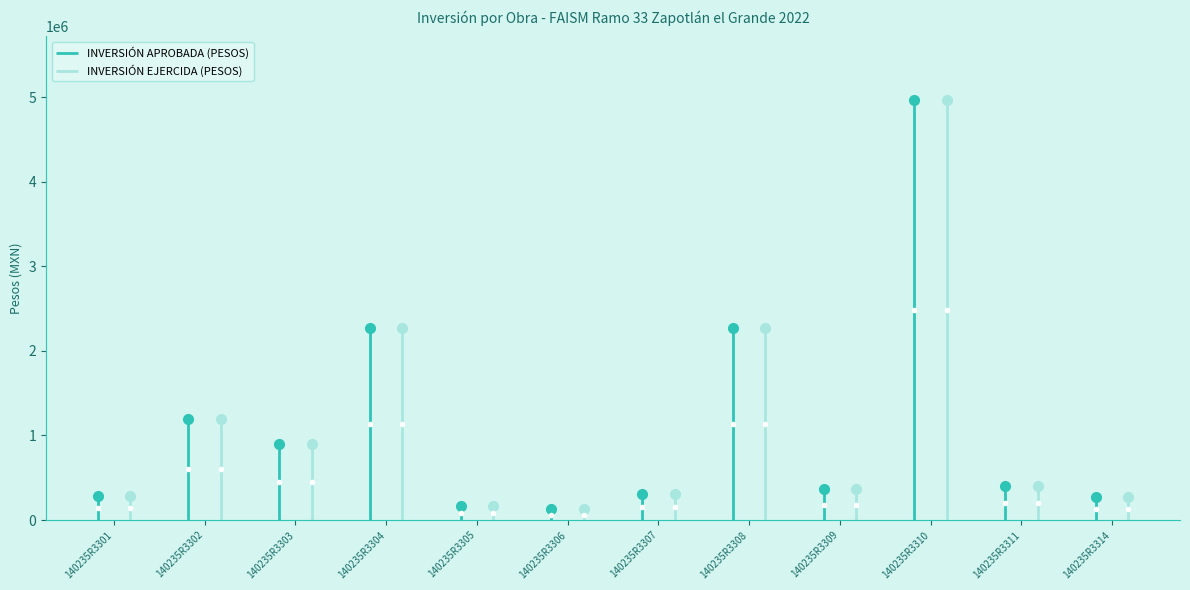

Where is INVERSIÓN APROBADA (PESOS) nearest to the value 2551612?

140235R3304